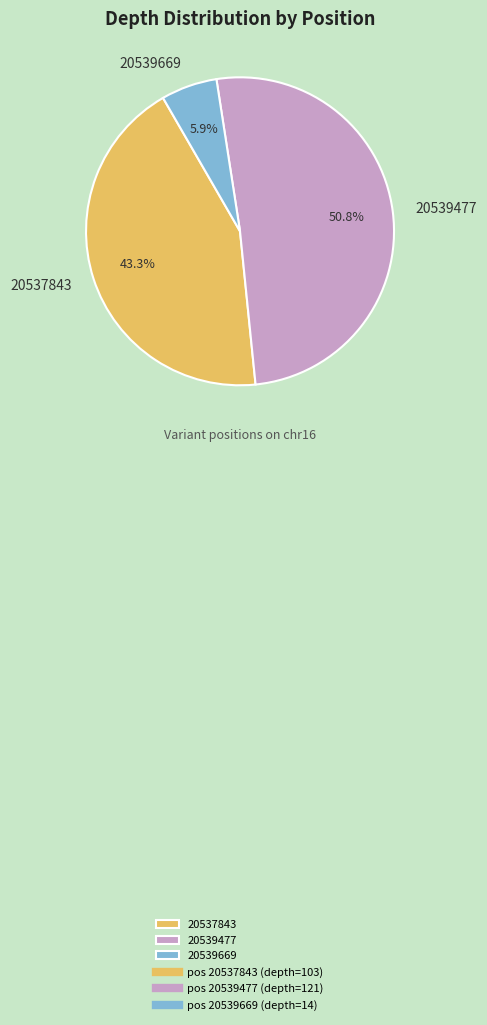

How many segments does this pie chart have?

3